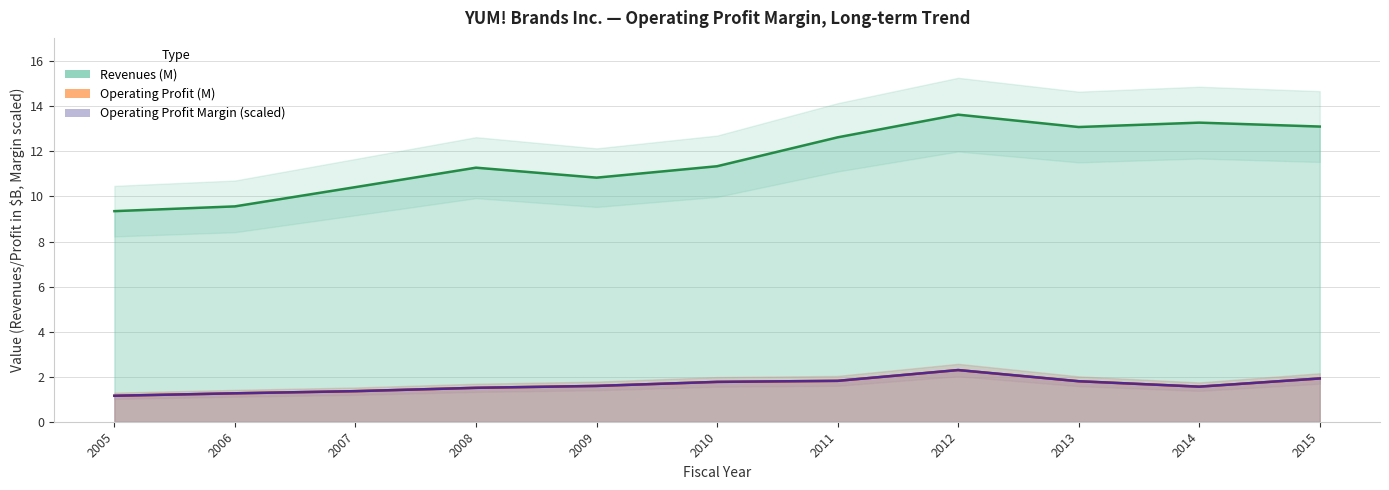

How many categories are shown in the chart?

11